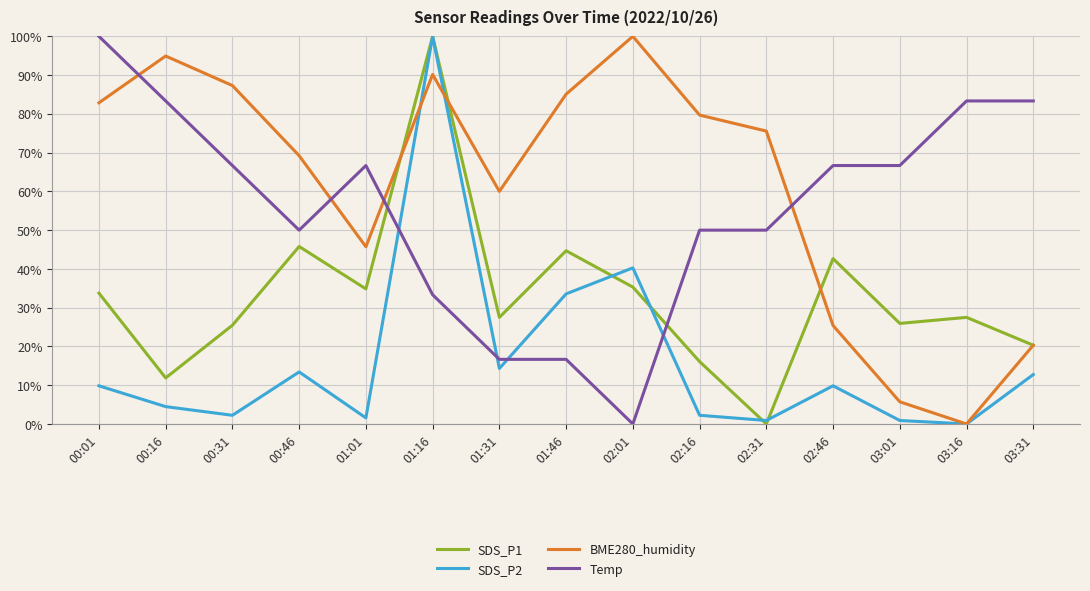

How many interior local peaks does the BME280_humidity series have?

3